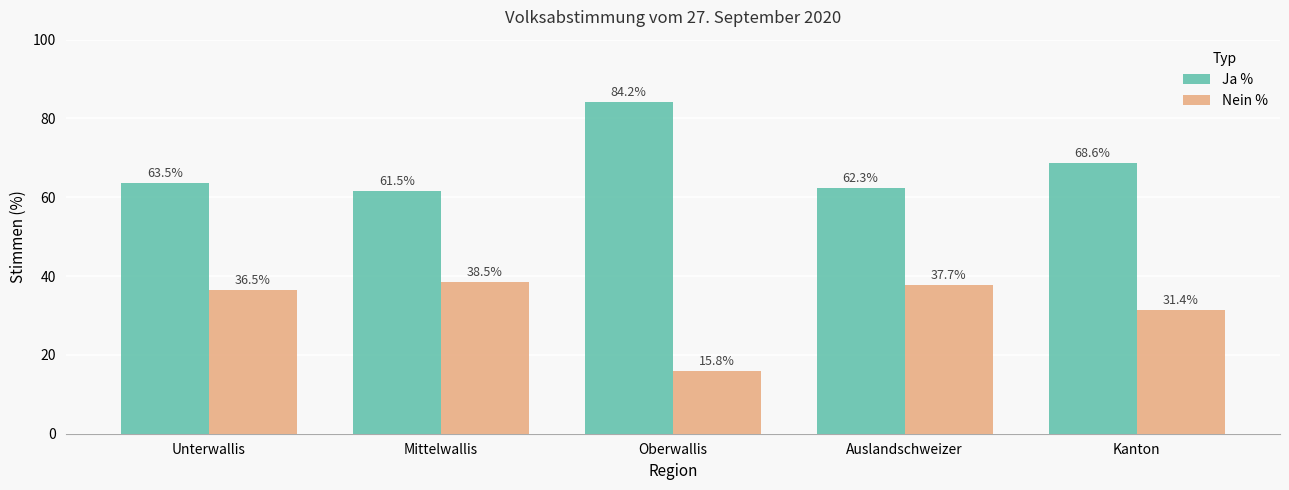

At which label does Nein % first exceed 36?

Unterwallis